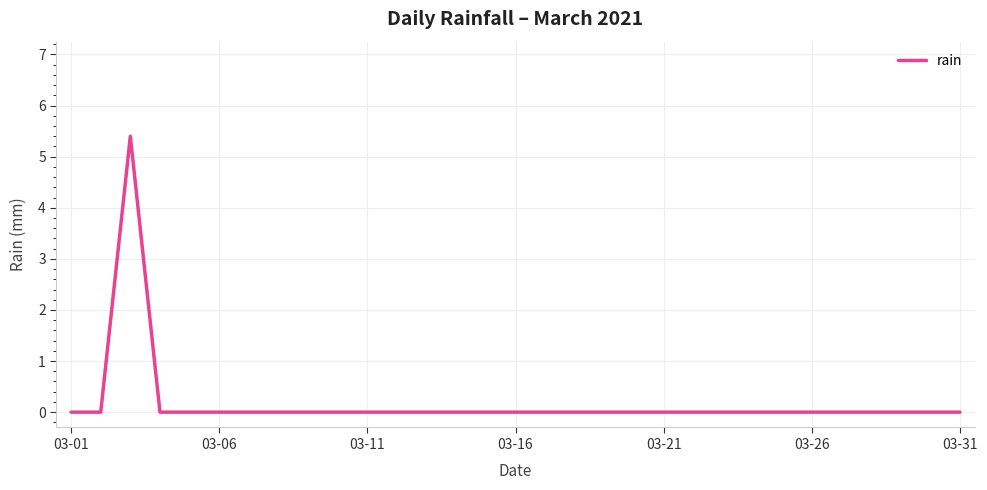

What is the maximum value shown in the chart?

5.4